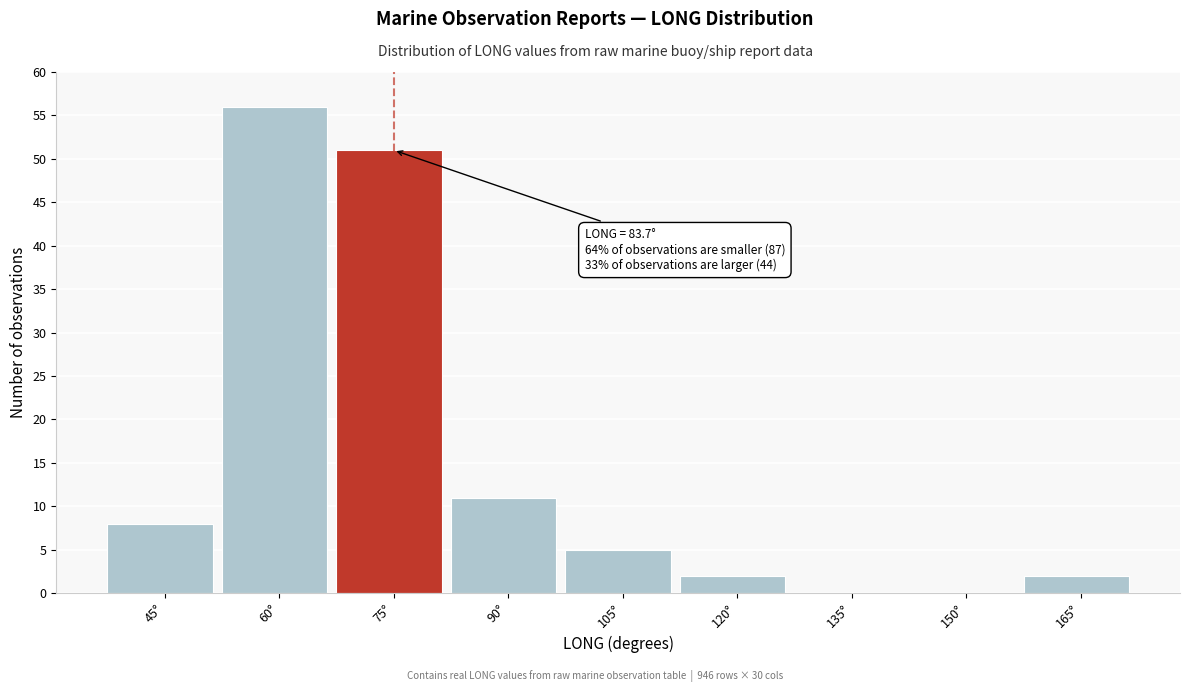

Reading left to right, list all the values displayed in this chart.

45°=8	60°=56	75°=51	90°=11	105°=5	120°=2	135°=0	150°=0	165°=2